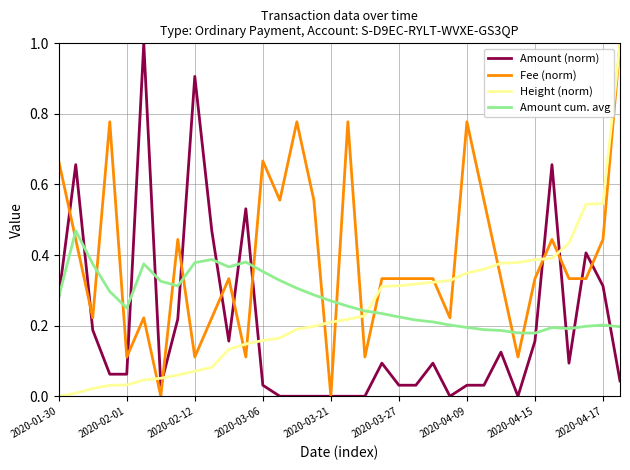

Does the chart have visible grid lines?

Yes